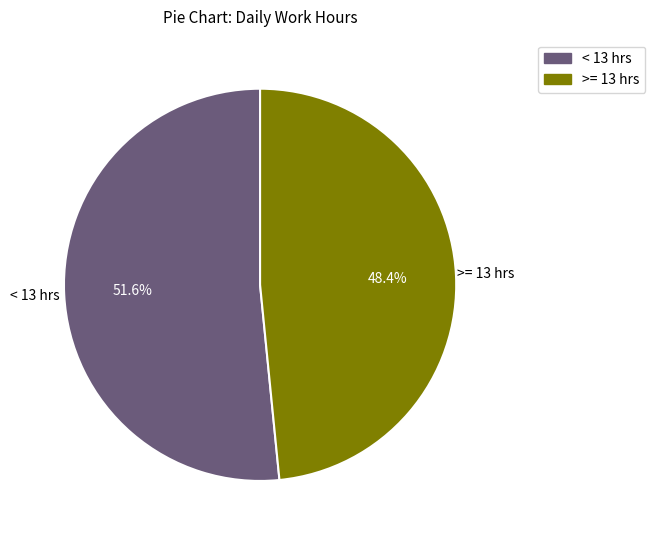

Does any single category account for the majority?

Yes